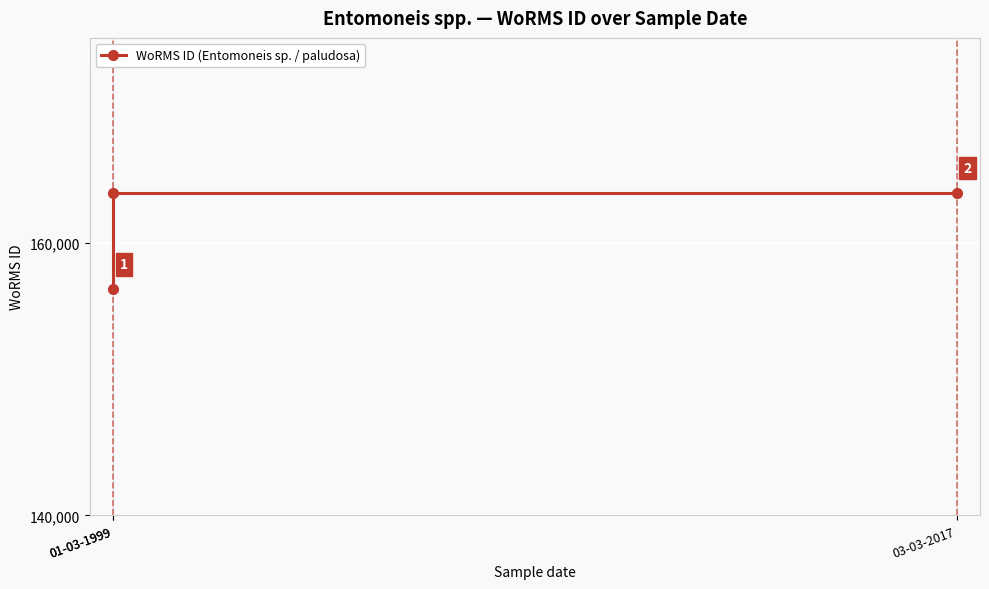

What is the greatest value displayed?

163646